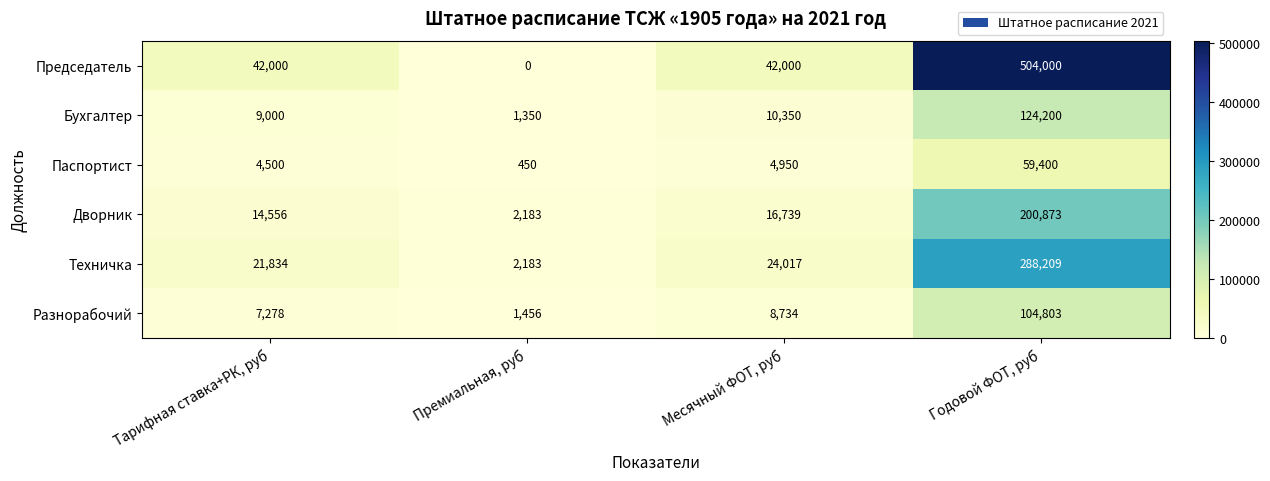

At how many categories does at least one series exceed 289553?

1